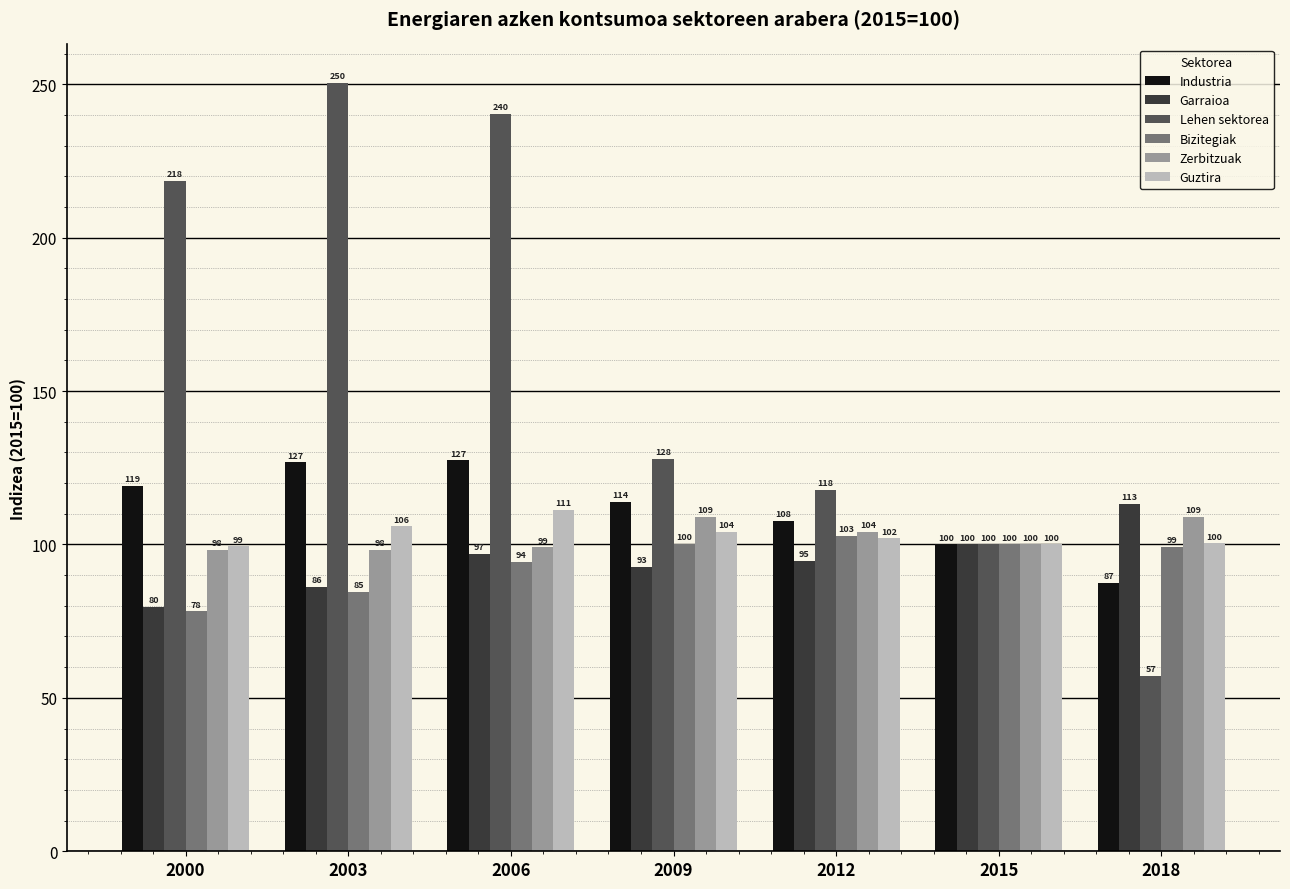

What is the value of the Bizitegiak bar at the 3rd from the left?

94.3